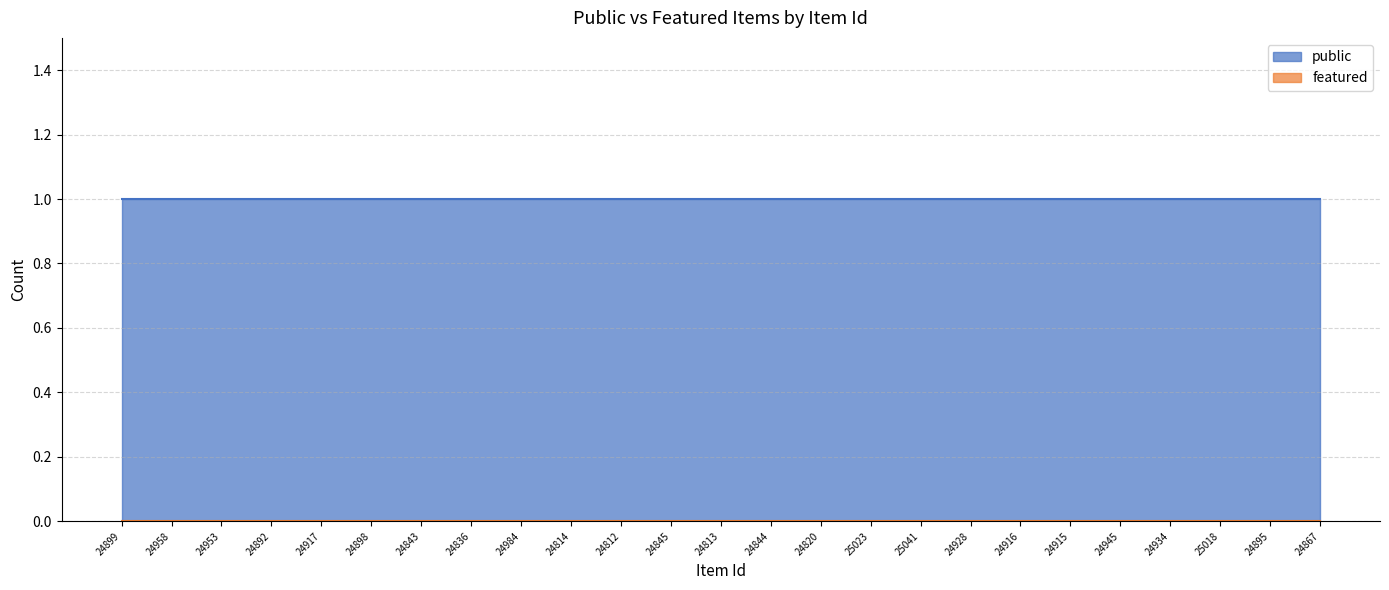

Reading left to right, what are all the values shown in this chart?

public: 1	1	1	1	1	1	1	1	1	1	1	1	1	1	1	1	1	1	1	1	1	1	1	1	1
featured: 0	0	0	0	0	0	0	0	0	0	0	0	0	0	0	0	0	0	0	0	0	0	0	0	0